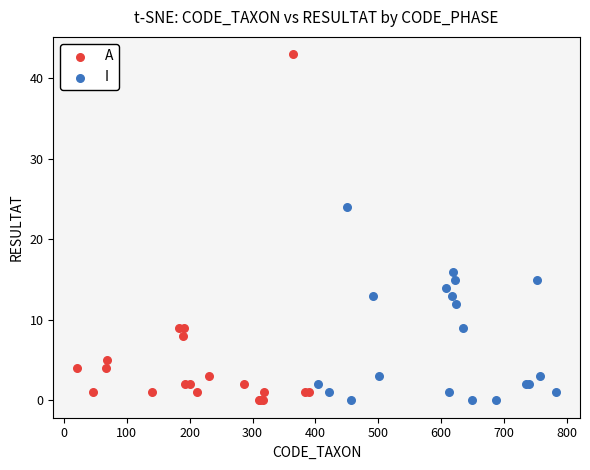

Which series reaches the maximum Y coordinate?

A